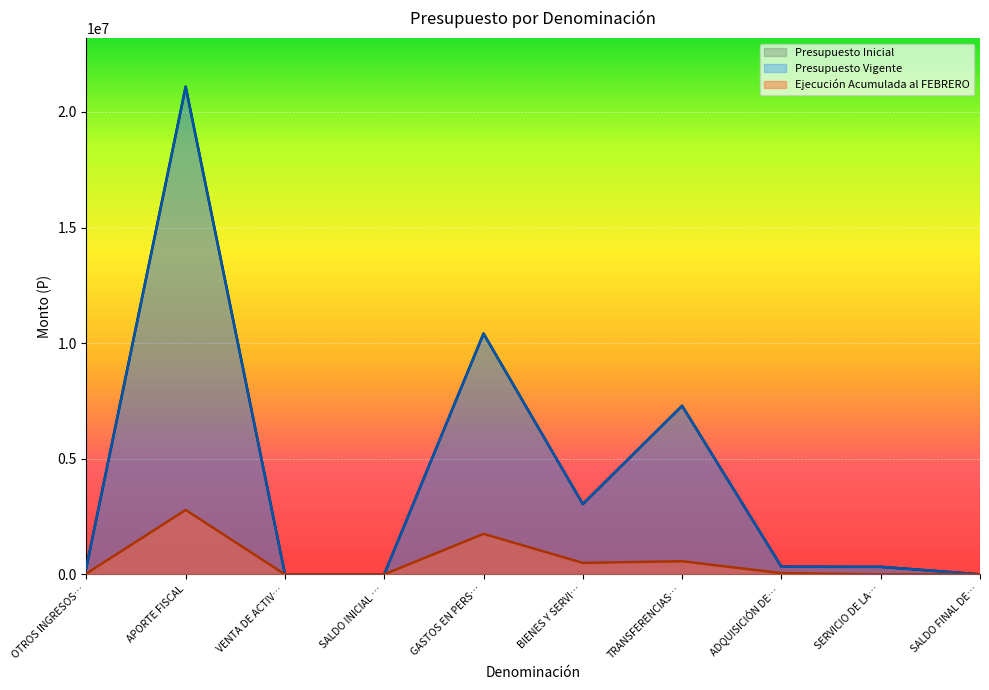

Reading left to right, what are all the values shown in this chart?

Presupuesto Inicial: 305531	21091963	2863	2010	10415446	3040494	7289262	329470	325695	2000
Presupuesto Vigente: 305531	21091963	2863	2010	10415446	3040494	7289262	329470	325695	2000
Ejecución Acumulada al FEBRERO: 34940	2785735	0	0	1750652	494517	566847	51992	0	0